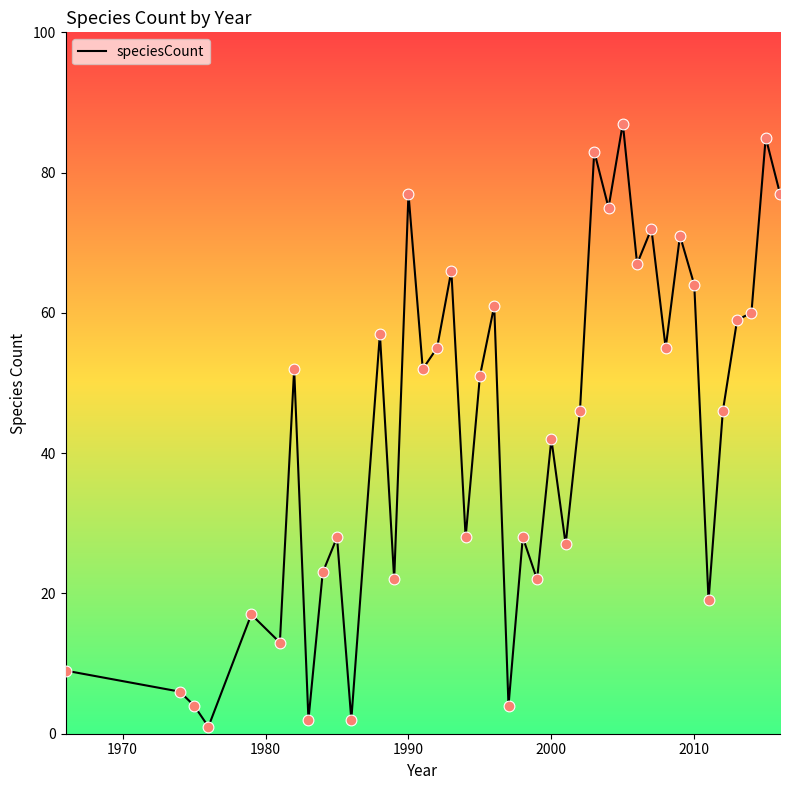

What is the greatest value displayed?

87